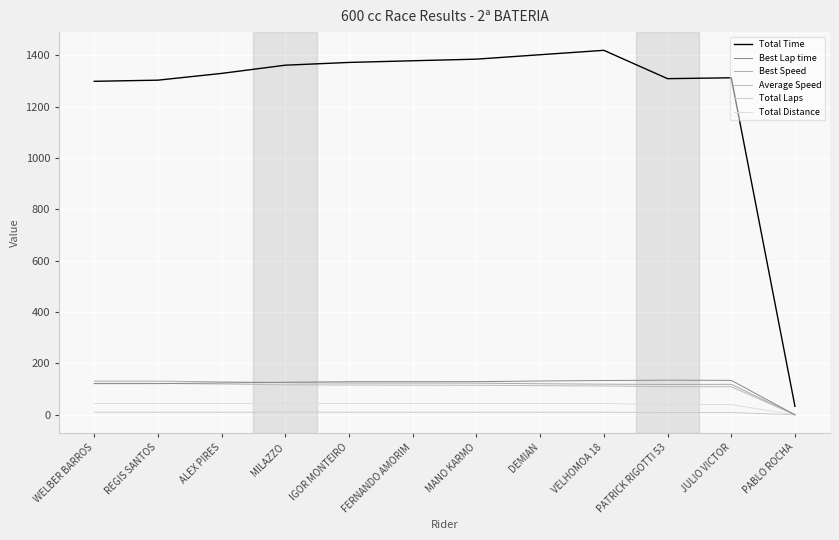

Rank the series by their maximum value, from lowest to highest.

Total Laps, Total Distance, Average Speed, Best Speed, Best Lap time, Total Time